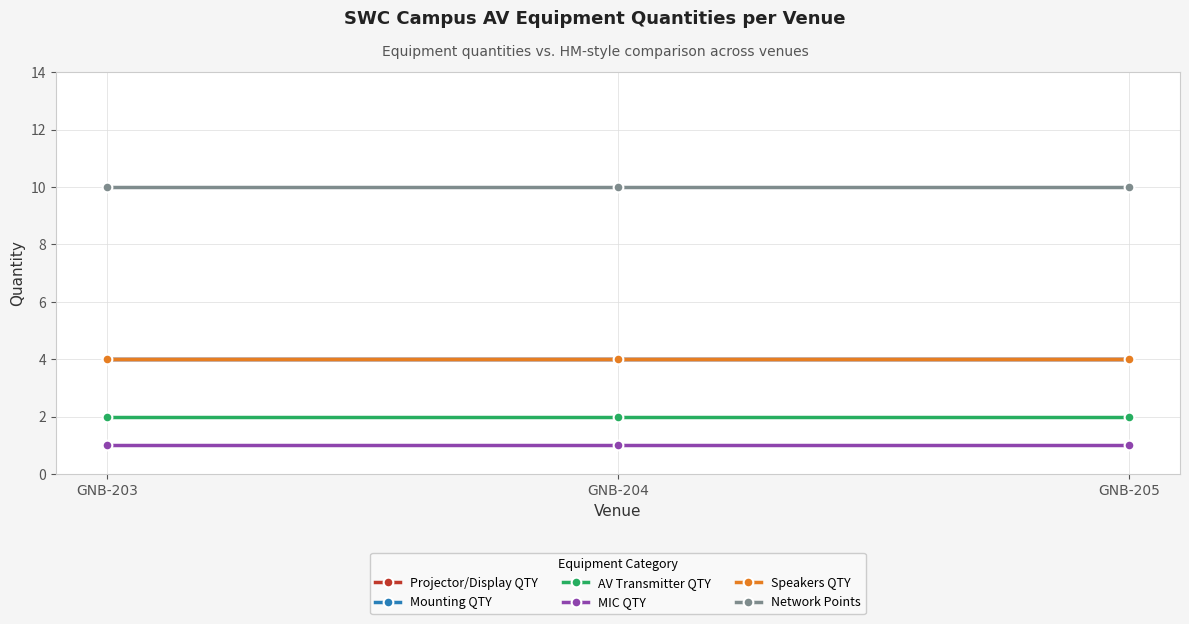

Is the value of Mounting QTY at GNB-203 greater than the value of Projector/Display QTY at GNB-205?

No